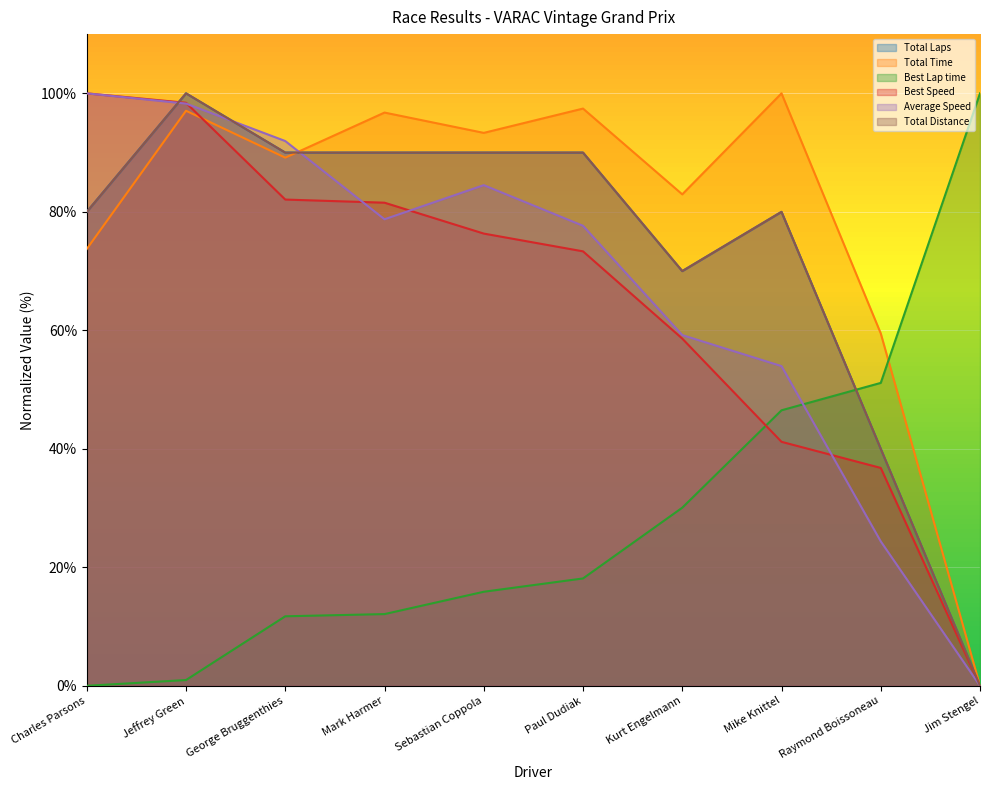

Between which two adjacent categories do Total Distance and Best Lap time first intersect?

Mike Knittel and Raymond Boissoneau